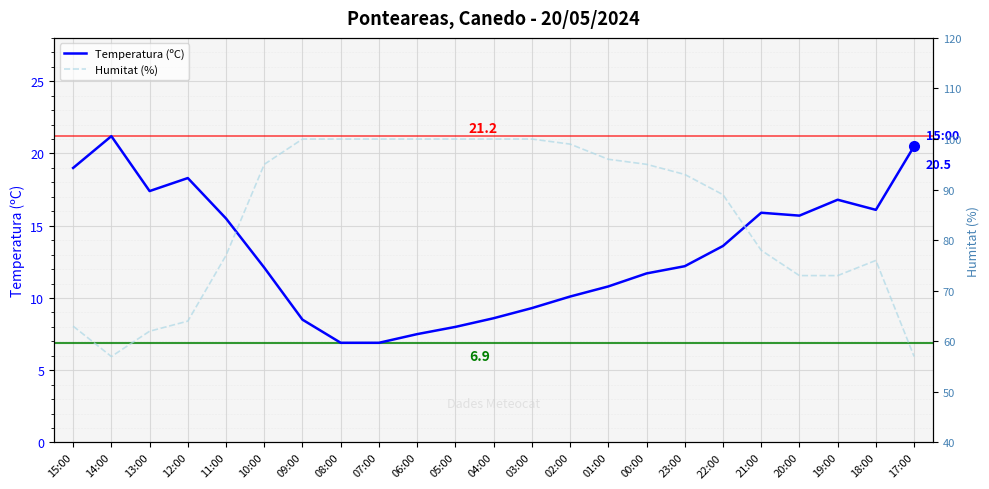

Rank the series by their maximum value, from lowest to highest.

Temperatura (ºC), Humitat (%)